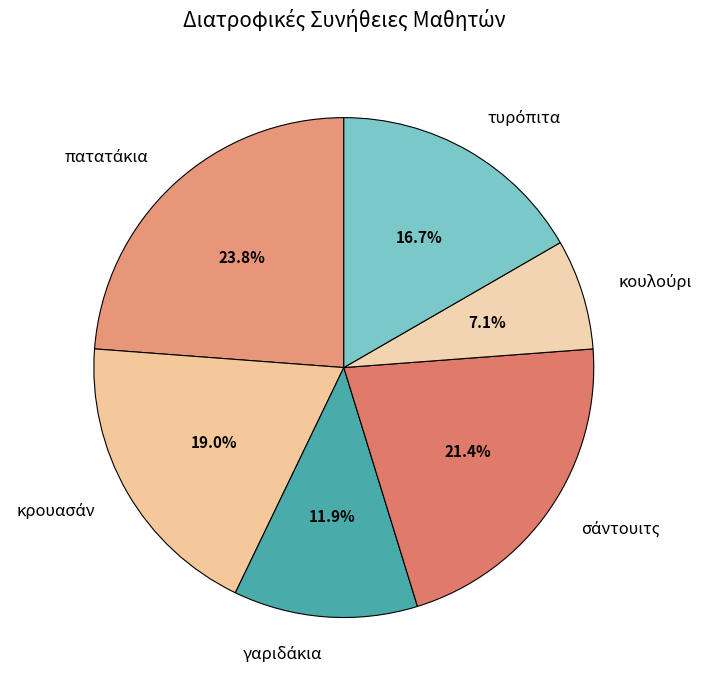

Is there a majority slice in this chart?

No